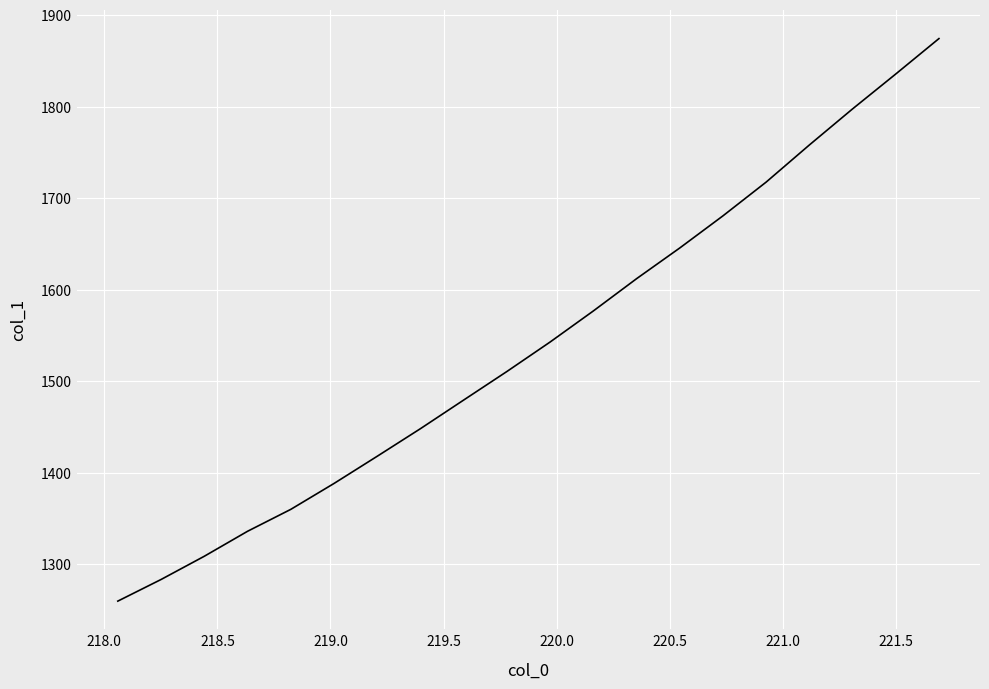

What is the difference between the maximum and minimum values?

614.6